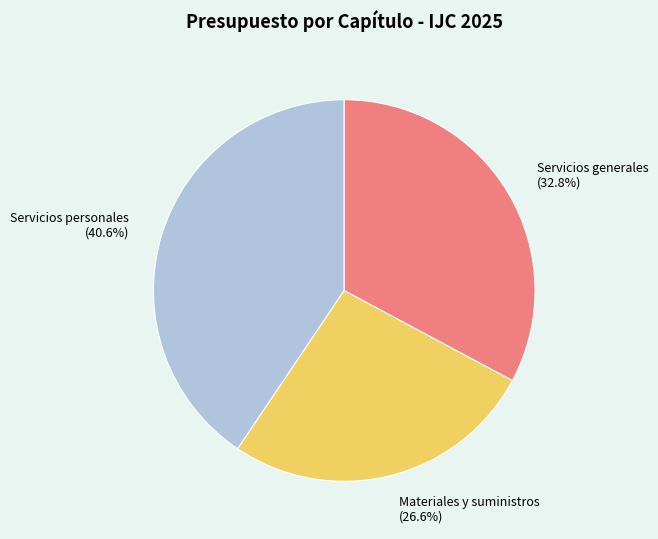

To the nearest percent, what is the difference between the largest and smallest slice percentages?

14%